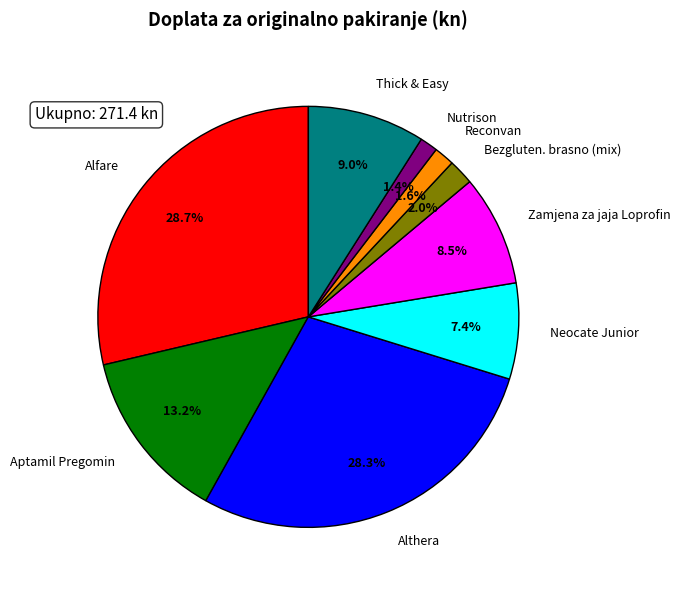

Combined, do Aptamil Pregomin and Althera account for over 50%?

No